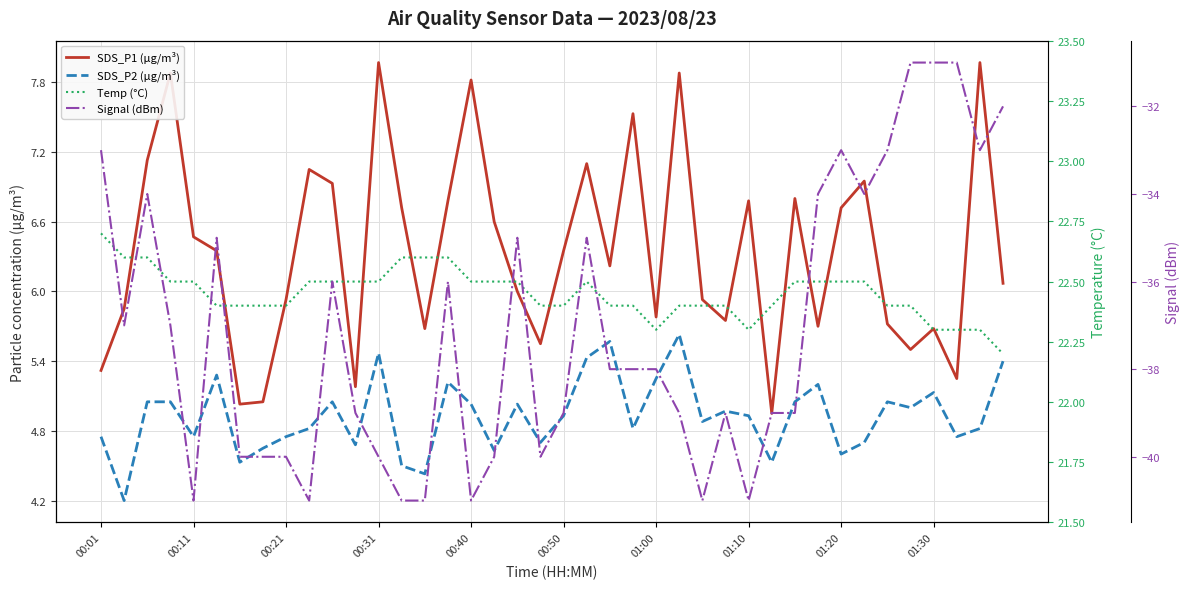

How many interior local valleys does the SDS_P2 (µg/m³) series have?

13